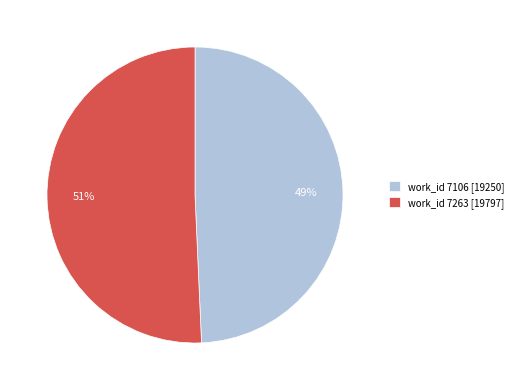

Is it true that work_id 7263 [19797] is 51% of the pie?

True